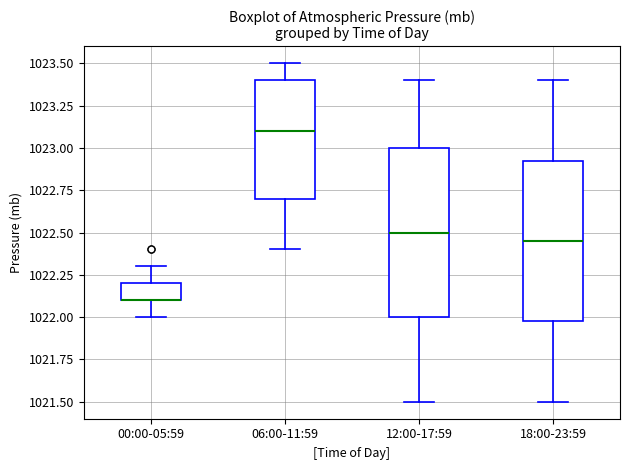

Reading left to right, transcribe this box plot: for each box, give where its median line is, the range the box spans, and where its two whiskers end, as read against the y-axis. The values are not printed on the chart, so give them approximately, as read against the axis.

00:00-05:59: median 1022.10 (drawn on the box's lower edge), box 1022.10 to 1022.20, whiskers 1022.00 to 1022.30
06:00-11:59: median 1023.10, box 1022.70 to 1023.40, whiskers 1022.40 to 1023.50
12:00-17:59: median 1022.50, box 1022.00 to 1023.00, whiskers 1021.50 to 1023.40
18:00-23:59: median 1022.45, box 1022.00 to 1022.95, whiskers 1021.50 to 1023.40